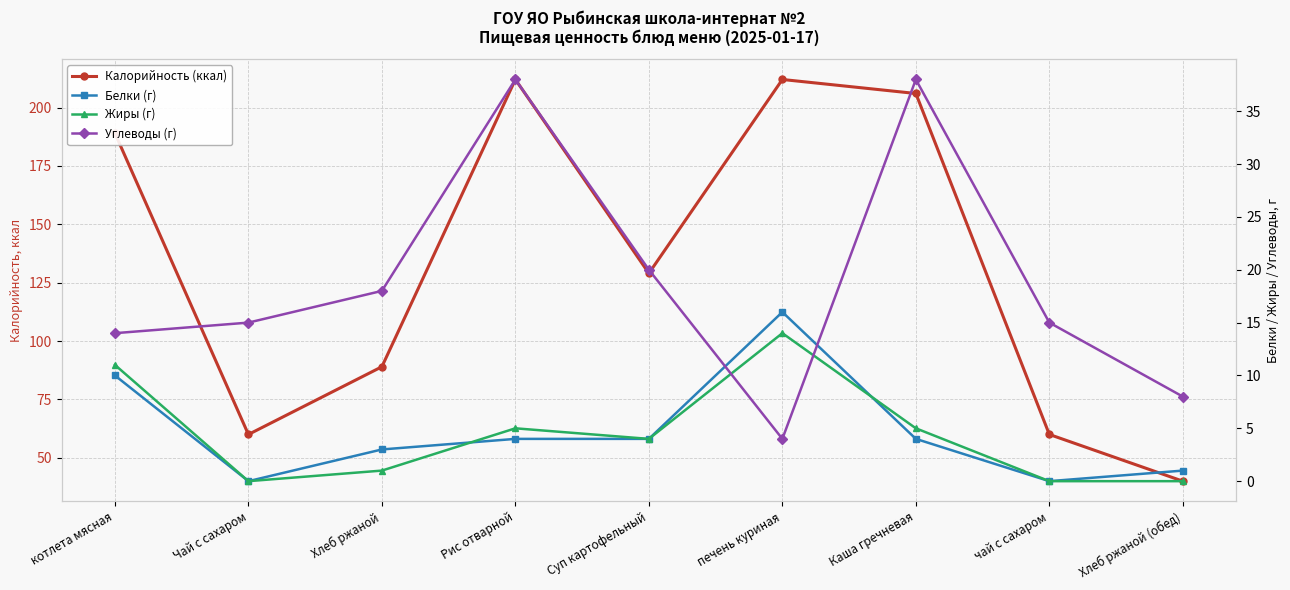

Between Рис отварной and Чай с сахаром, which is larger?

Рис отварной